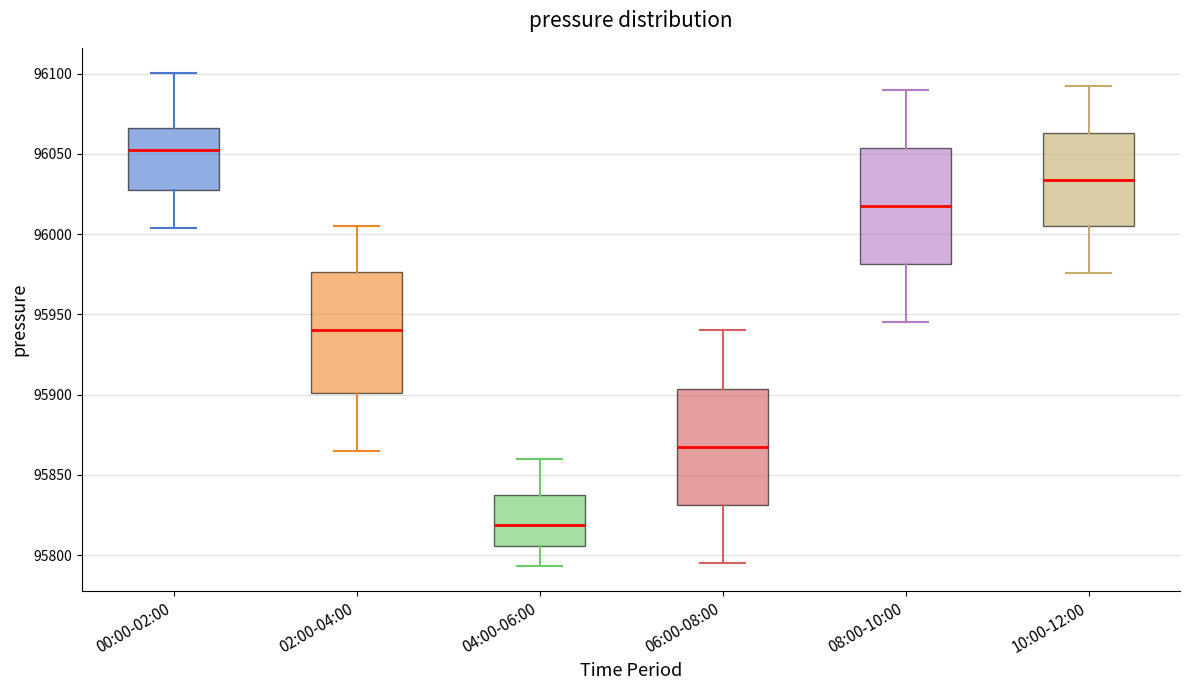

Reading left to right, read every box against the y-axis: the position of its median line, the range the box covers, and the ends of its whiskers. The values are not printed on the chart, so give them approximately, as read against the axis.

00:00-02:00: median 96050, box 96030 to 96065, whiskers 96005 to 96100
02:00-04:00: median 95940, box 95900 to 95975, whiskers 95865 to 96005
04:00-06:00: median 95820, box 95805 to 95835, whiskers 95795 to 95860
06:00-08:00: median 95870, box 95830 to 95905, whiskers 95795 to 95940
08:00-10:00: median 96020, box 95980 to 96055, whiskers 95945 to 96090
10:00-12:00: median 96035, box 96005 to 96065, whiskers 95975 to 96090